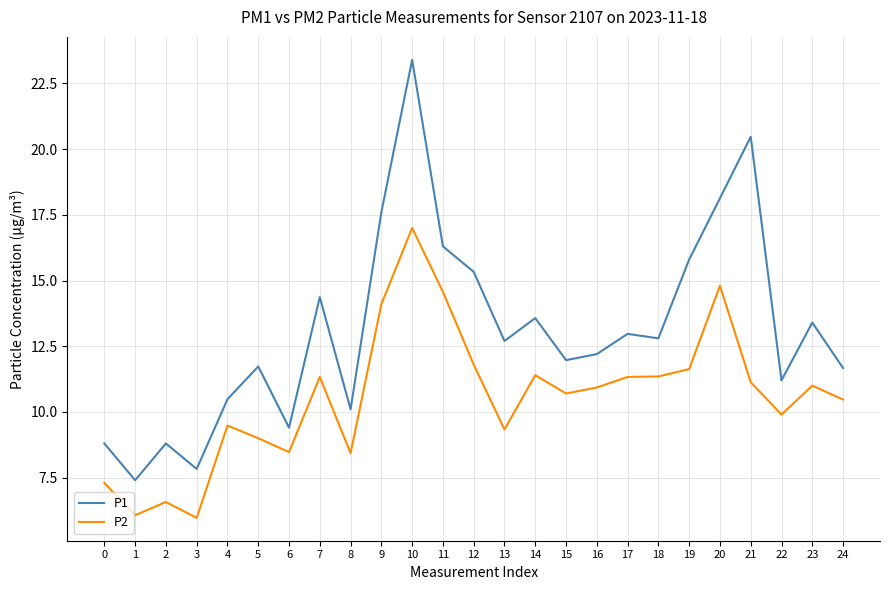

Is it true that P2 equals 9.0 at 5?

True